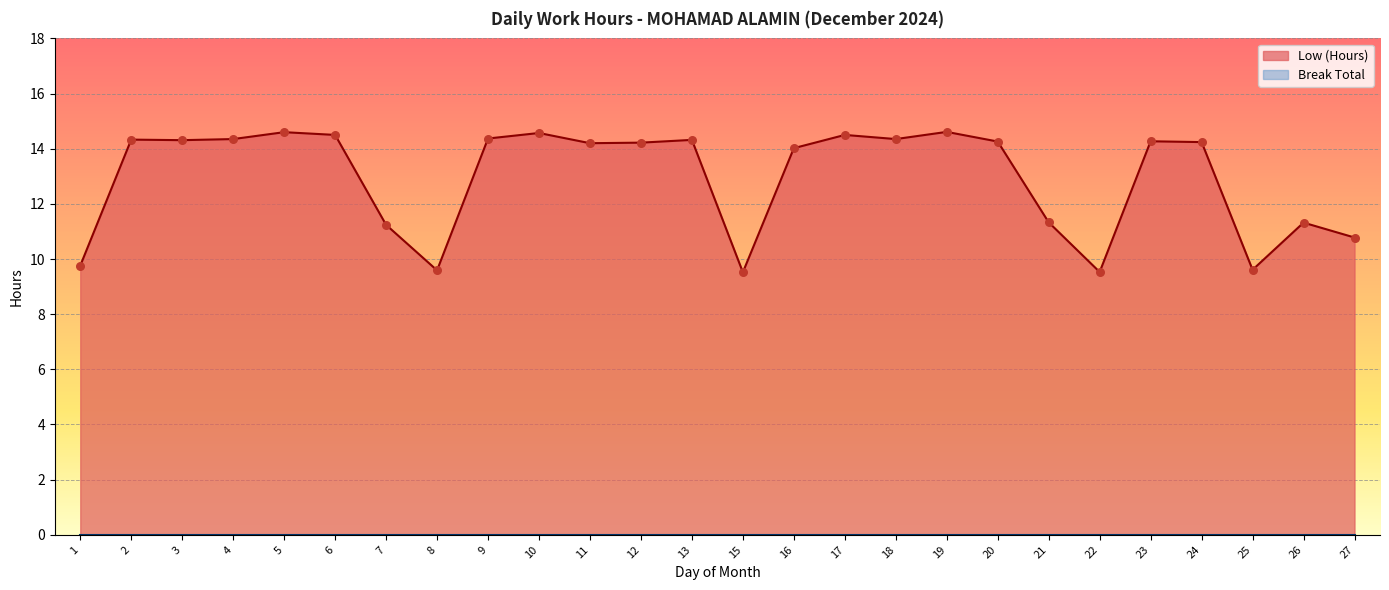

Approximately how many times larger is the value at 21 compared to 13?

0.8